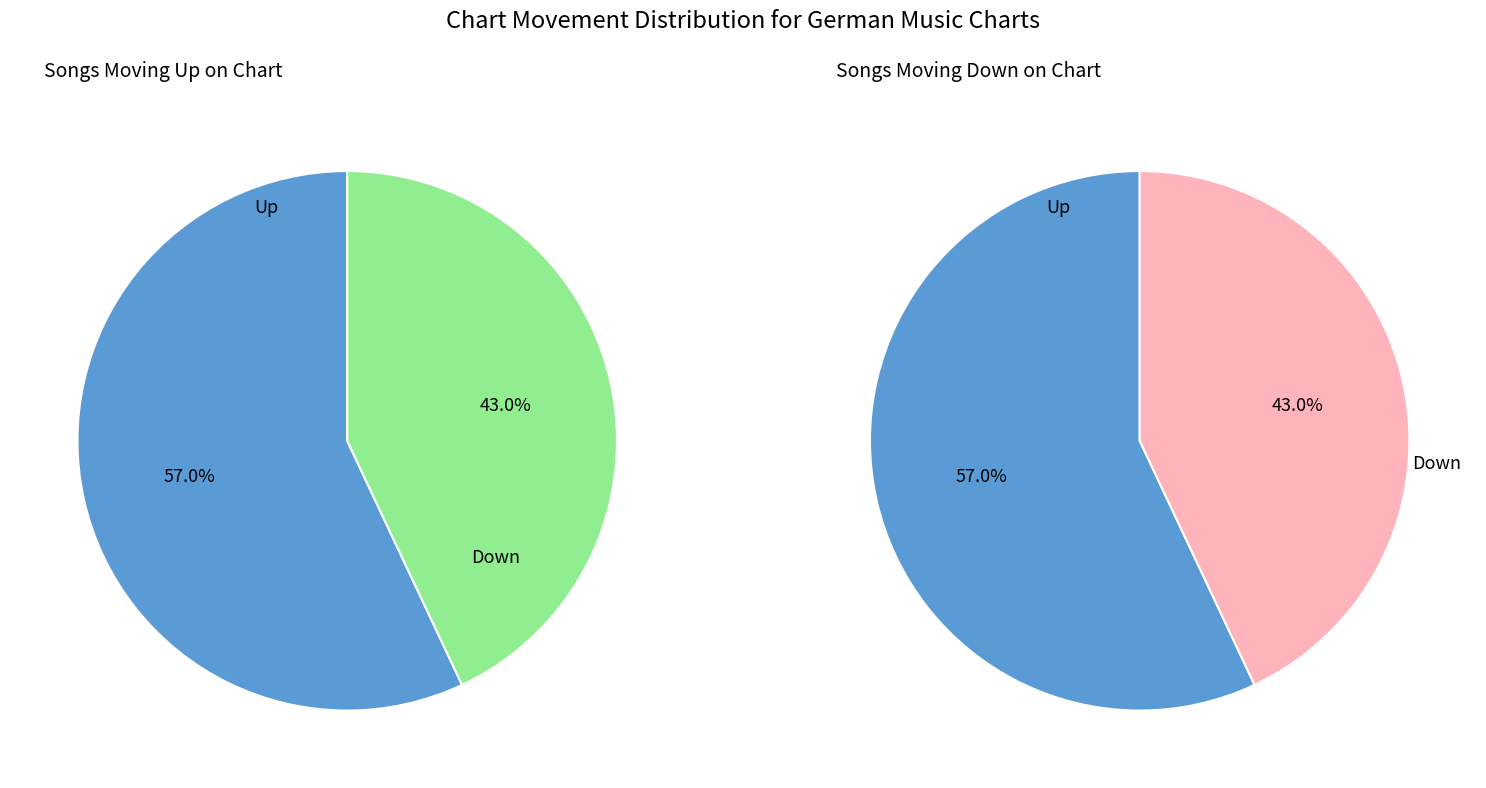

Approximately how many times larger is the value at down compared to up?

0.8